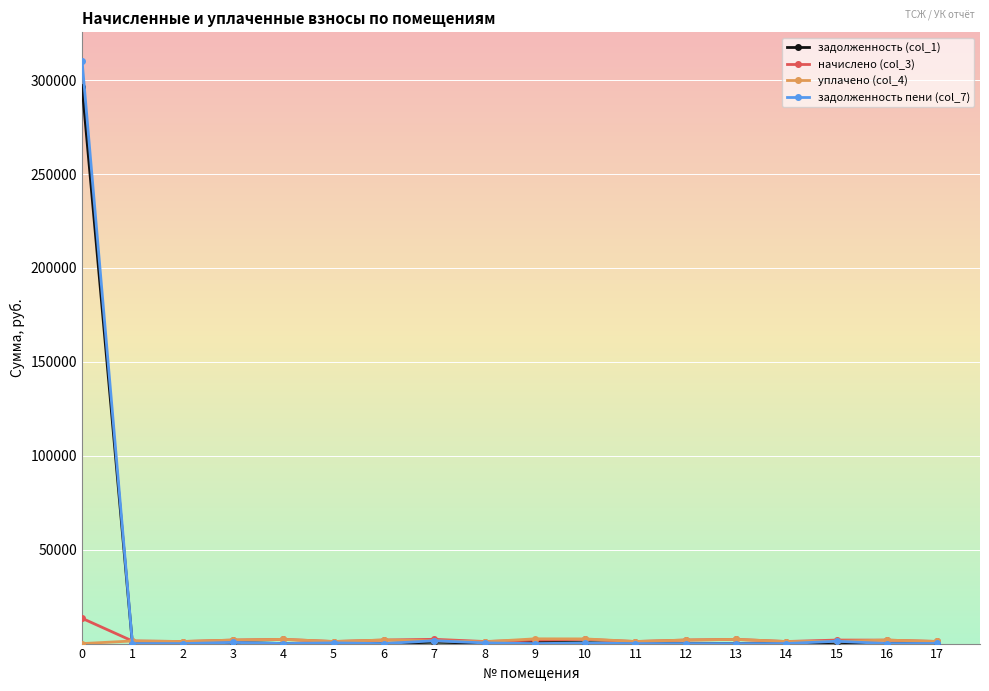

What is the value of the задолженность (col_1) point at the 5th from the left?

23.4